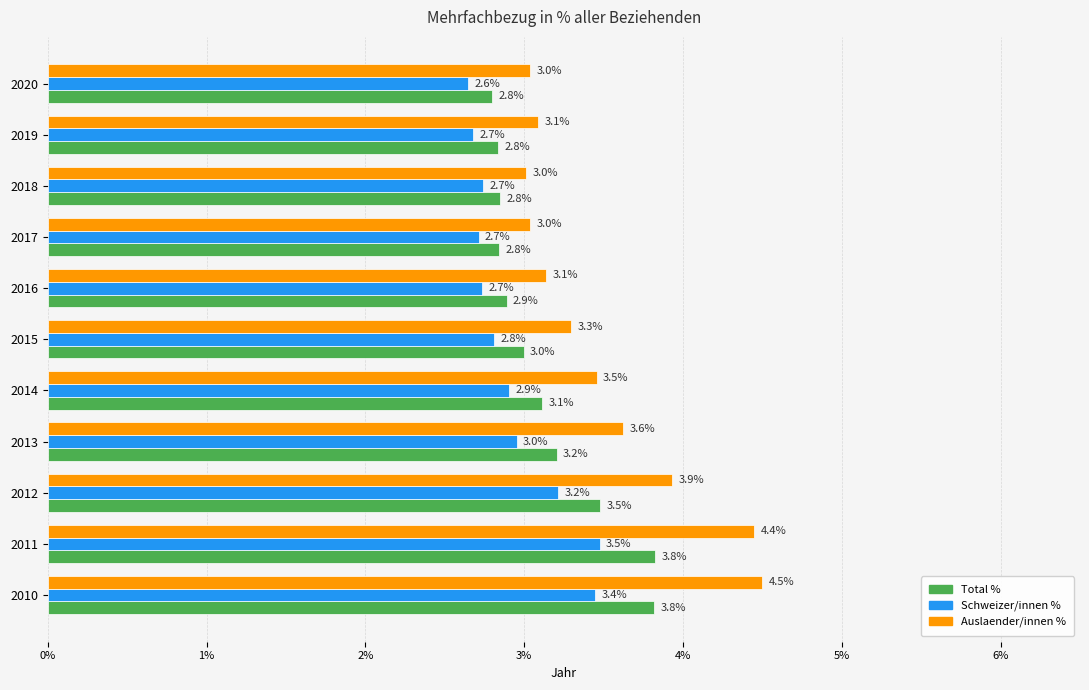

Is the value of Total % at 2017 greater than the value of Auslaender/innen % at 2016?

No